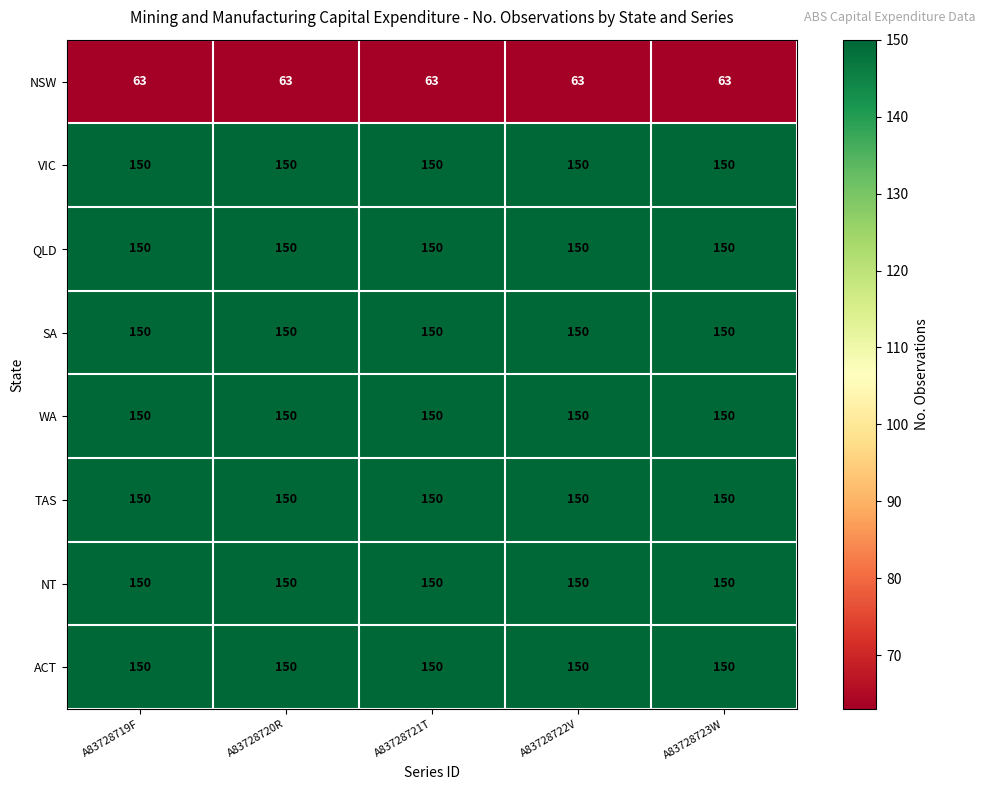

What is the maximum value for NSW?

63